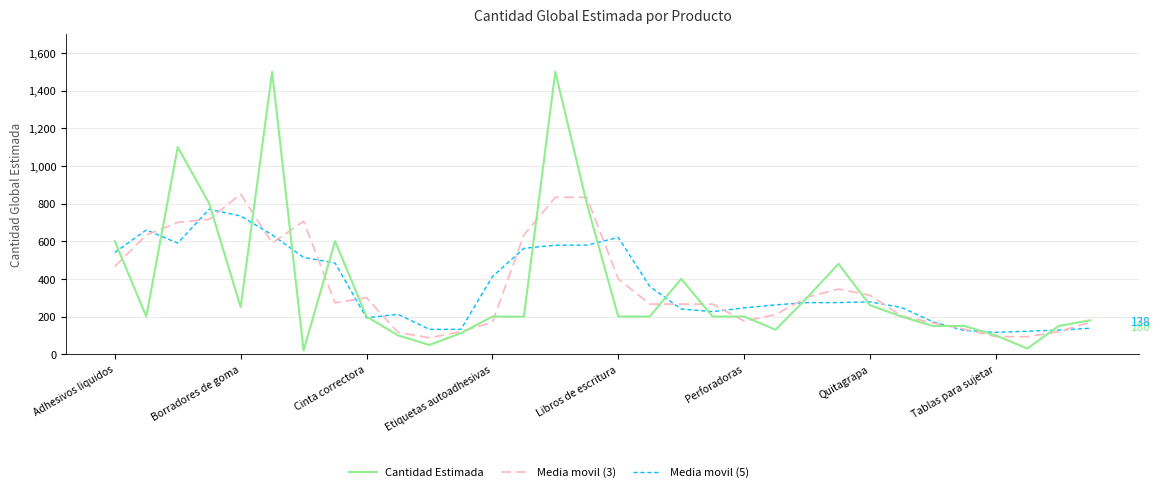

Which series has the largest range (max minus min)?

Cantidad Estimada